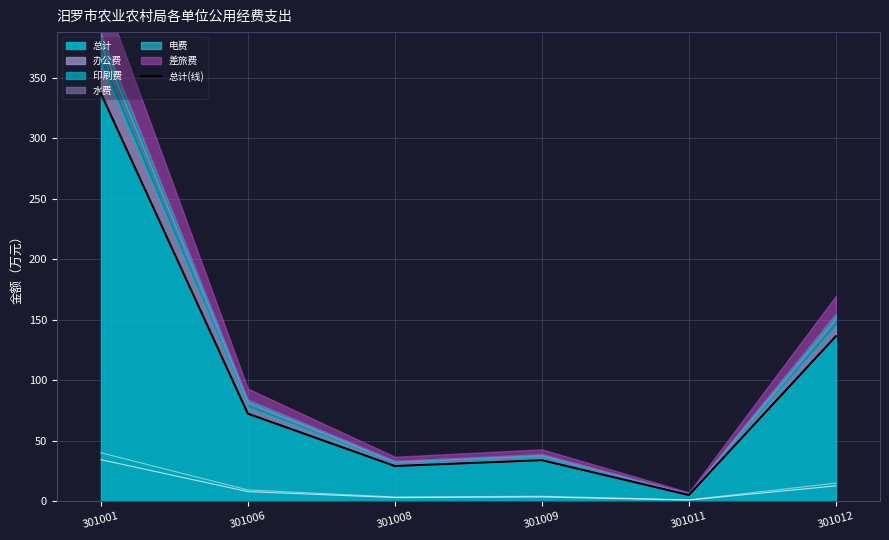

The value at 301009 is 53.4. True or false?

False